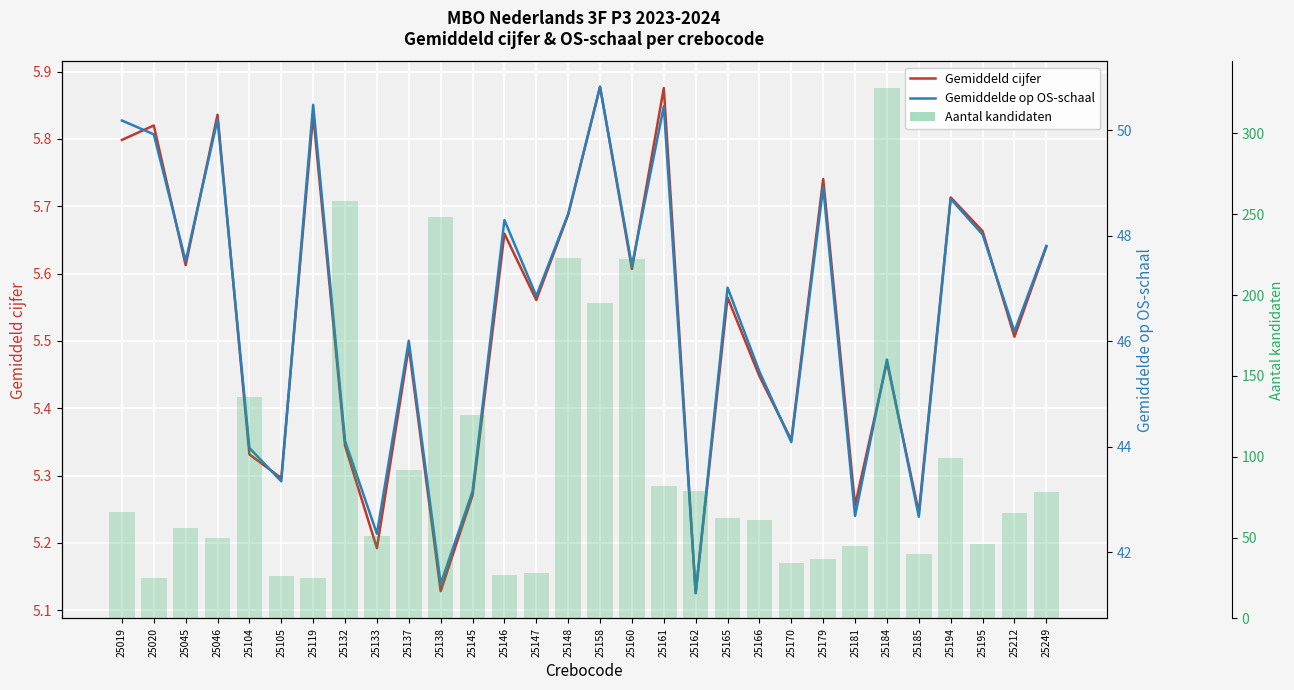

What is the greatest value displayed?

328.0